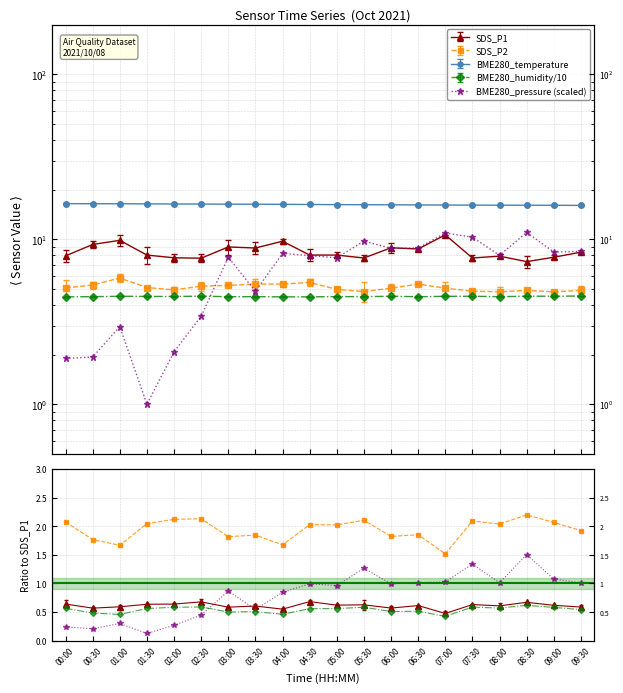

How many interior local valleys (lower than both neighbors) does the data have?

6